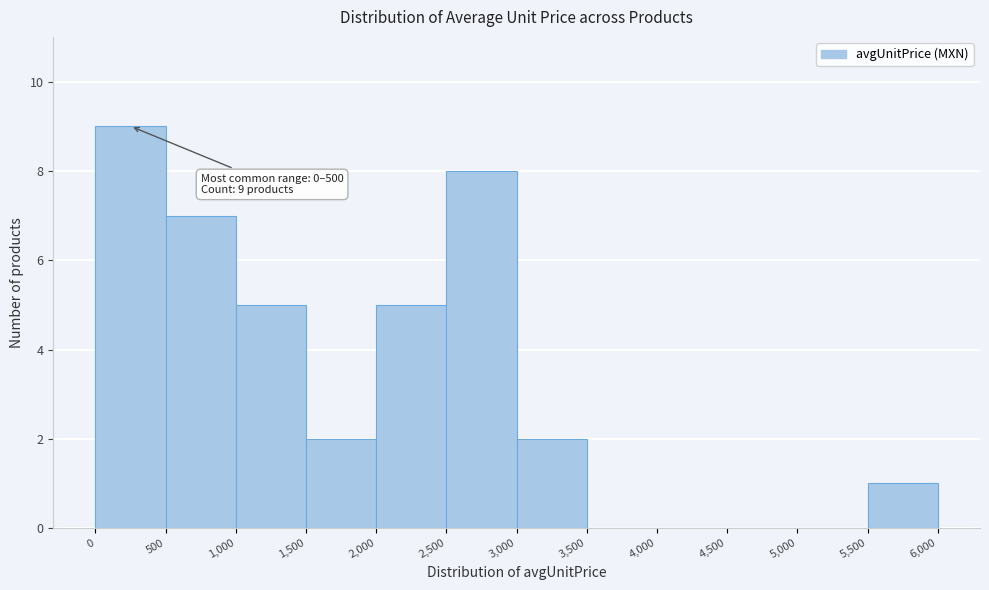

Which range on the x-axis has the tallest bar?

0 to 500